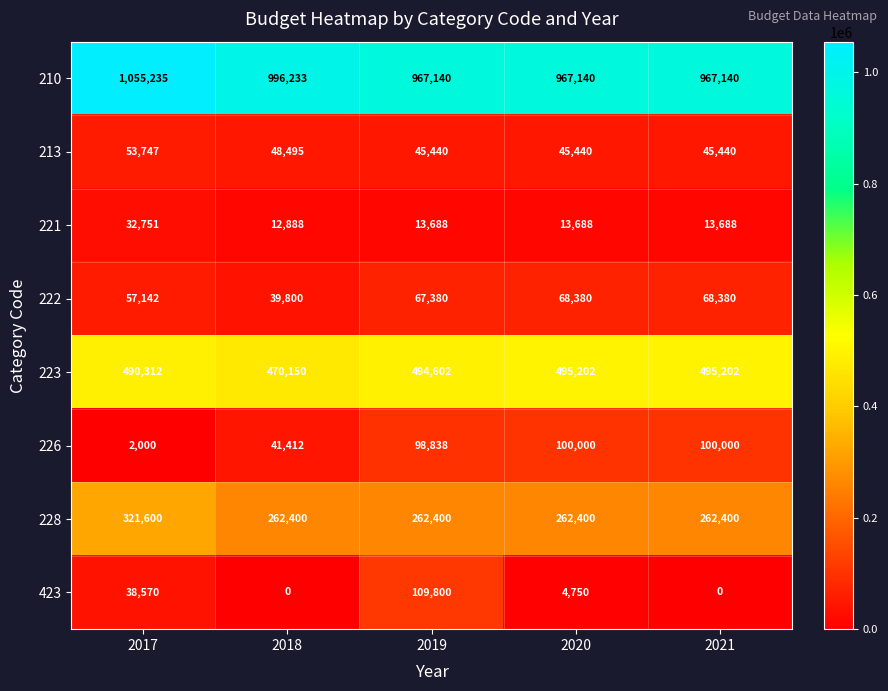

What is the highest value of the 221 series?

32751